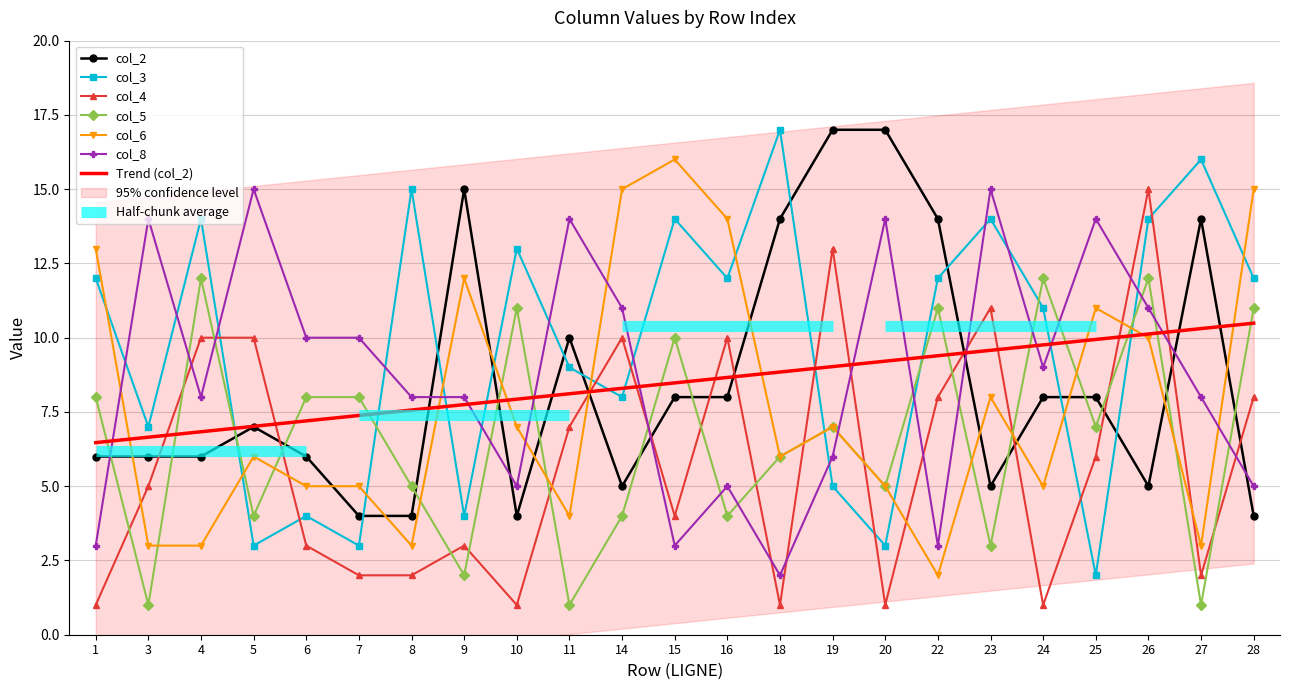

What is the difference between the highest and lowest values at 28?

11